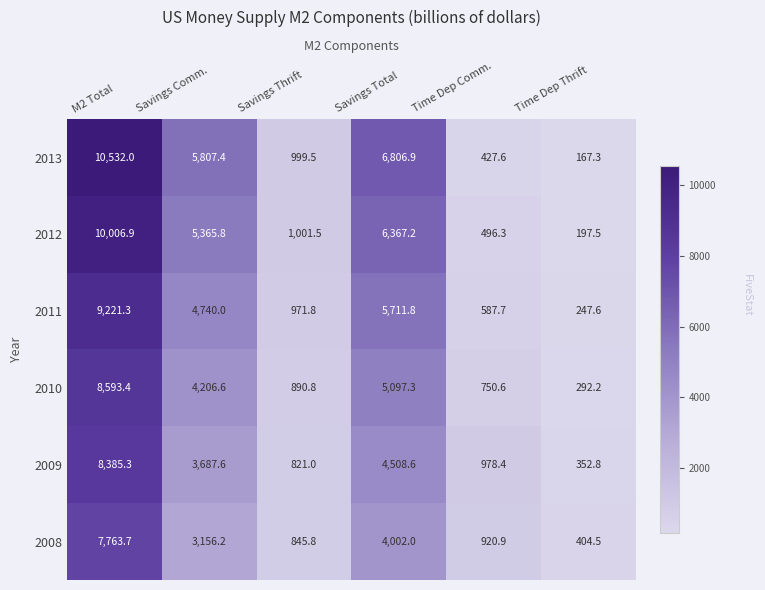

What is the average value of the 2010 series?

3305.2